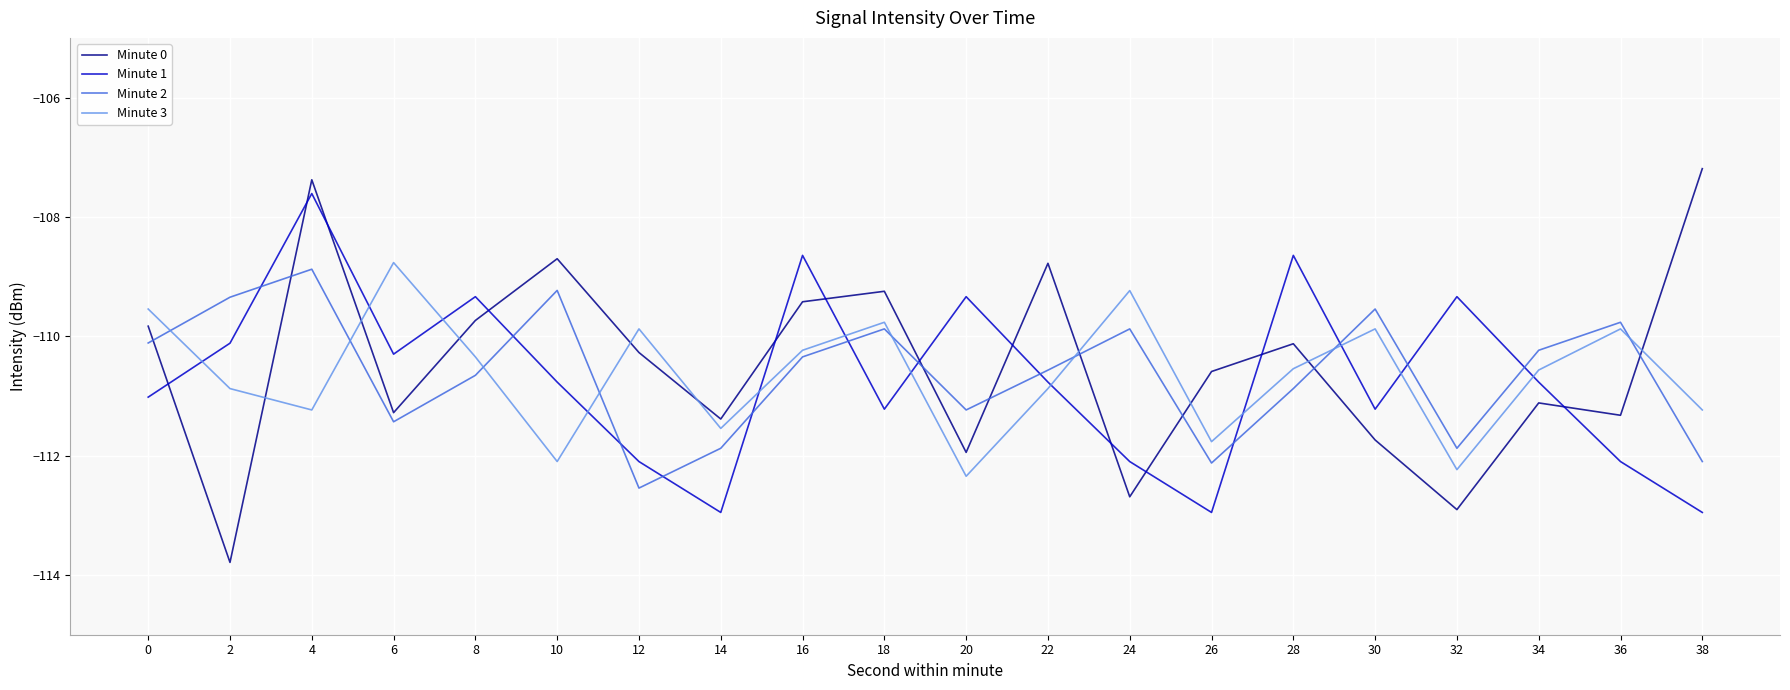

What is the spread (max minus min) of values at 16?

1.7